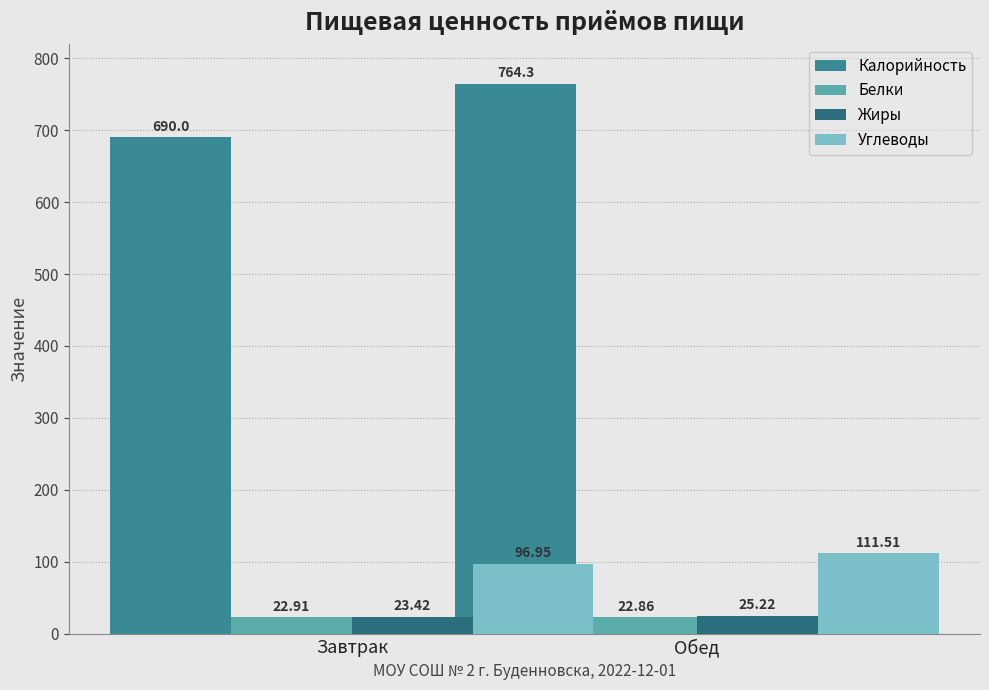

List the series in order of their peak value, highest first.

Калорийность, Углеводы, Жиры, Белки